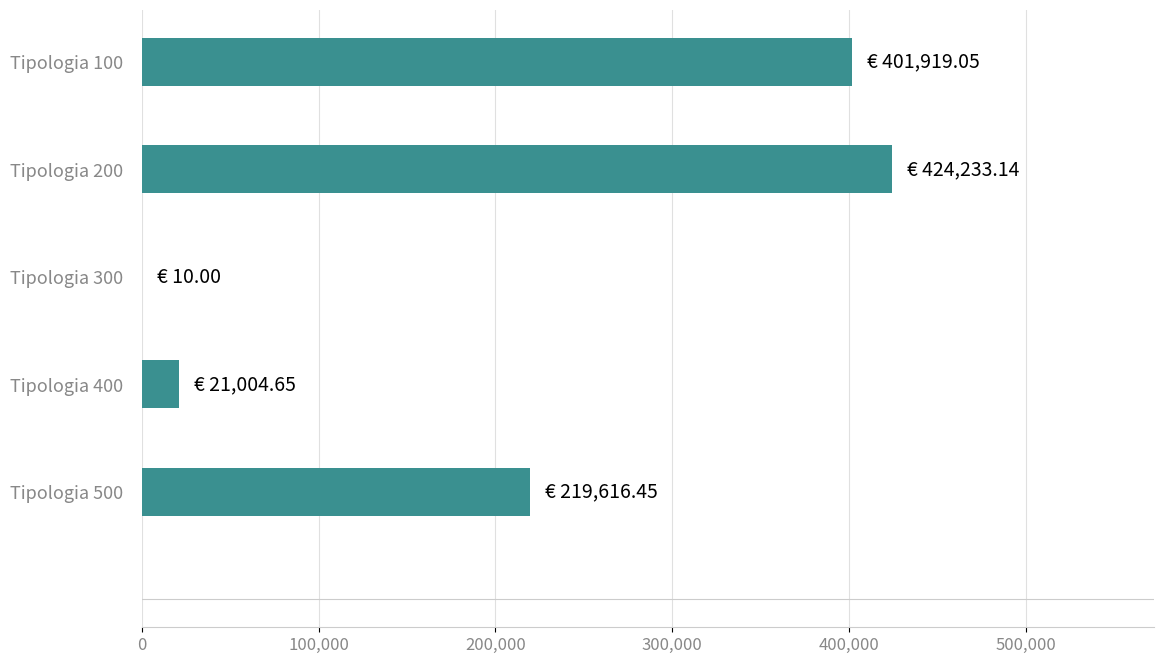

How many data points does each series have?

5